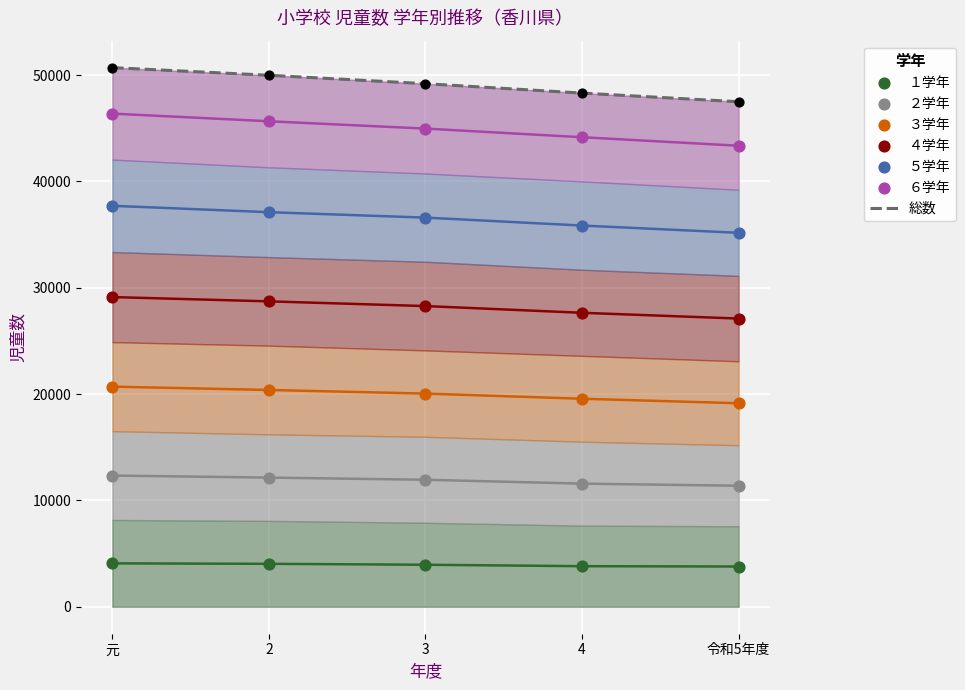

At which category is the sum across all series the highest?

元